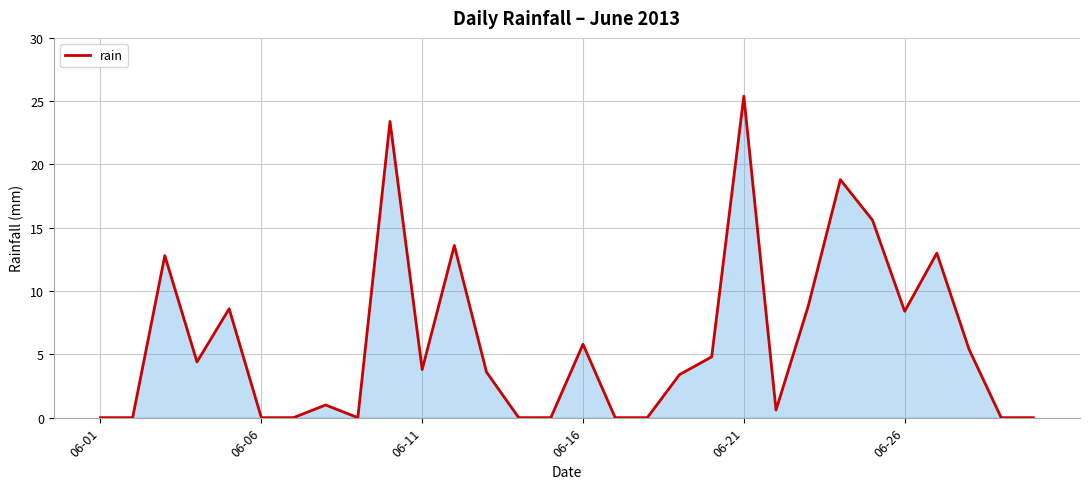

What is the difference between the second highest and second lowest values?

23.4